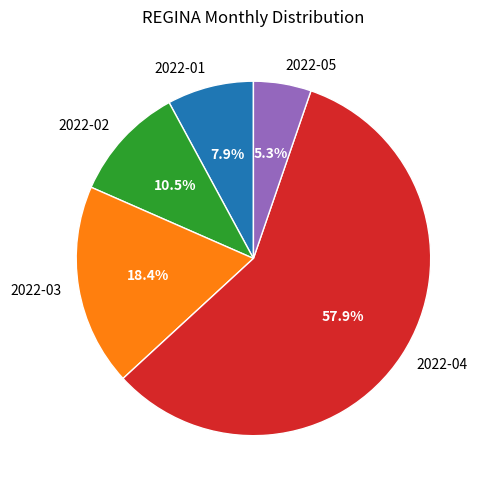

To the nearest percent, what is the difference between the 2022-05 and 2022-03 slice percentages?

13%